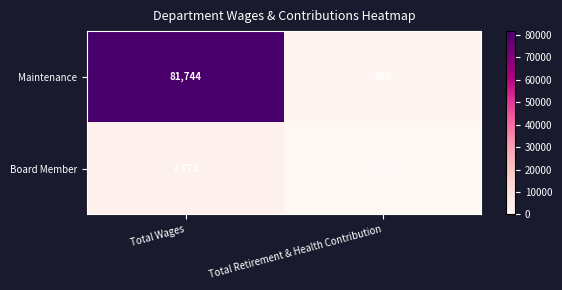

At how many categories does at least one series exceed 28110?

1